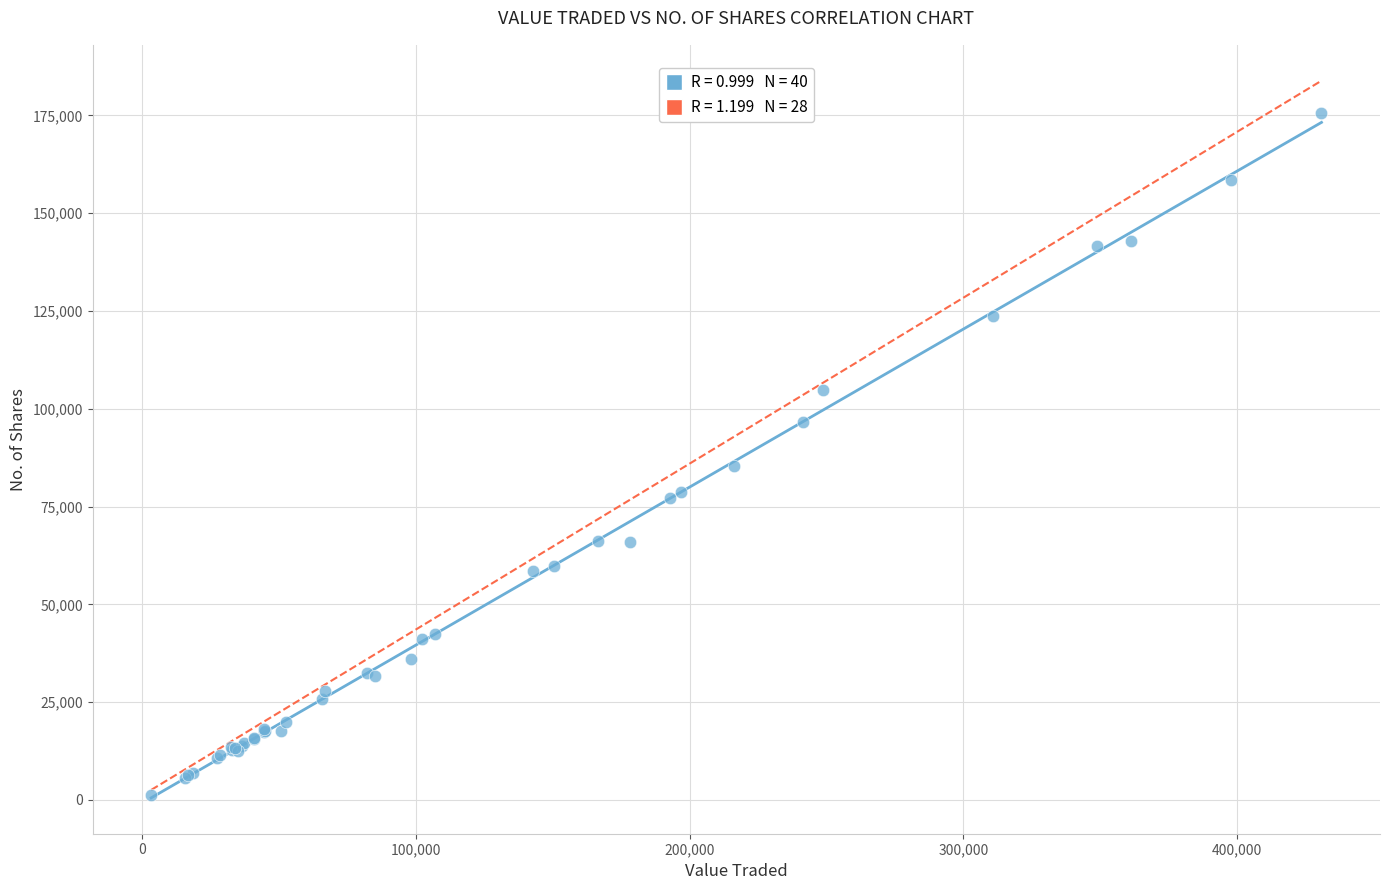

What Y value in the scatter plot is closest to 88391?

85435